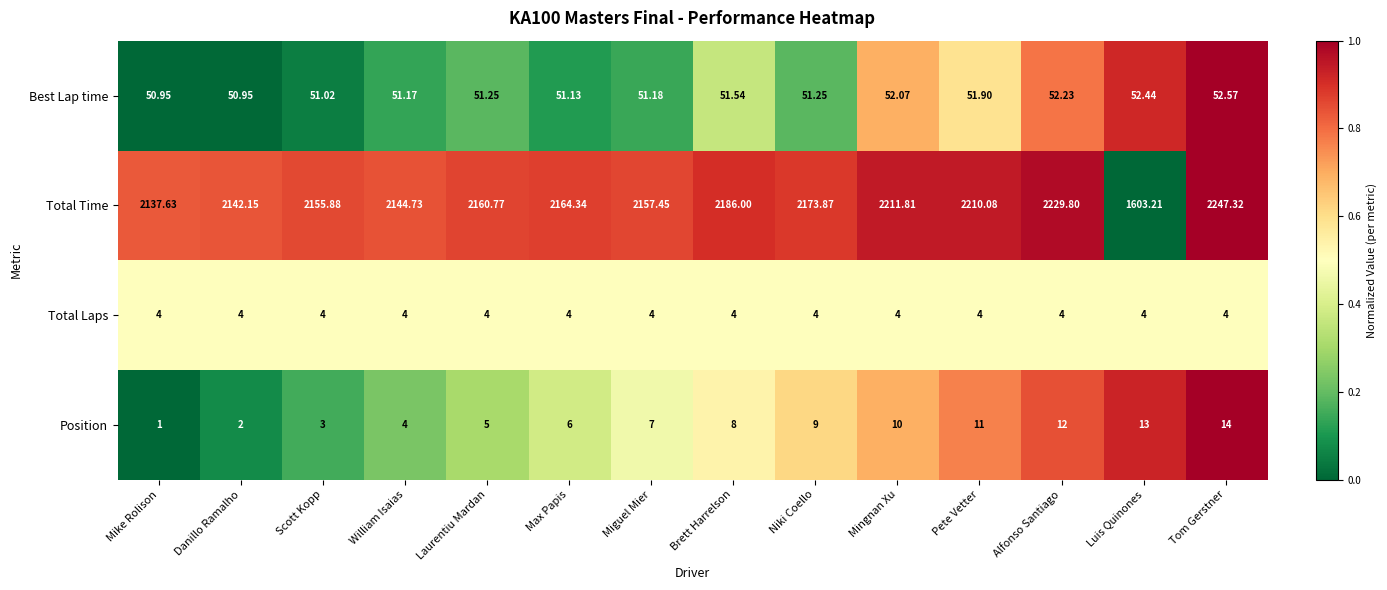

Which series changed the most between Mike Rolison and Max Papis?

Total Time